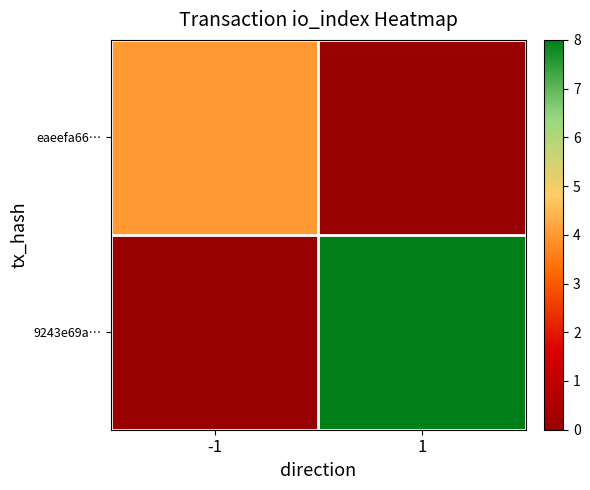

At how many categories does at least one series exceed 7?

1